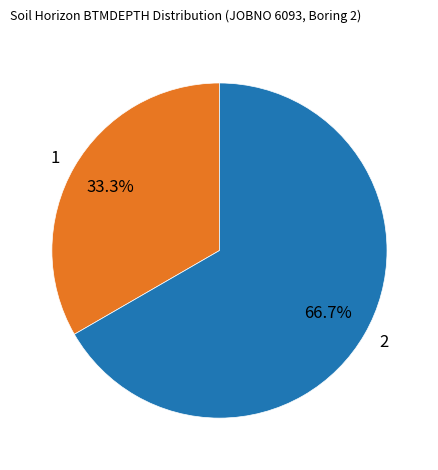

To the nearest percent, what is the difference between the largest and smallest slice percentages?

33%